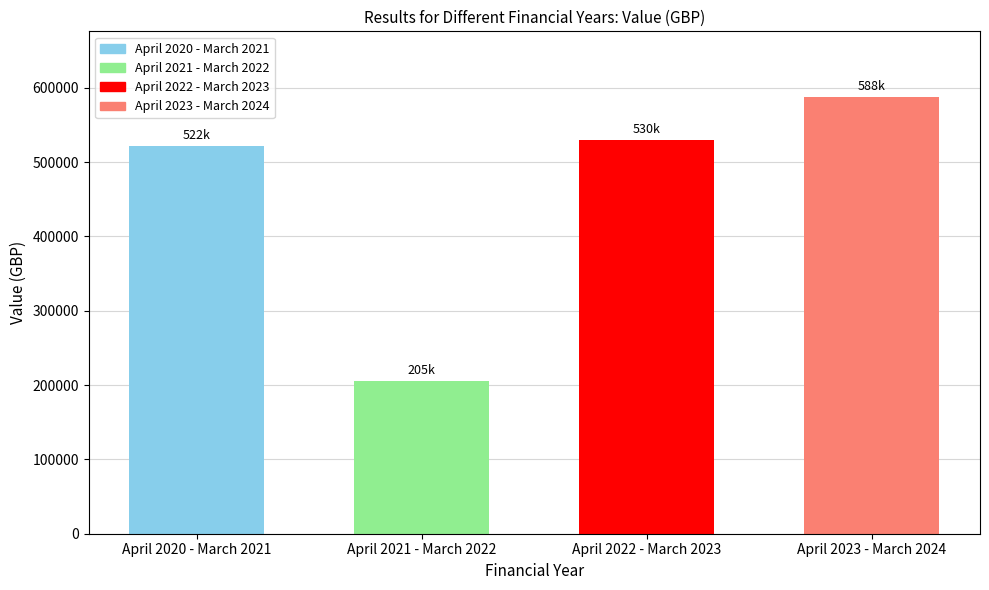

Count the number of categories in the chart.

4